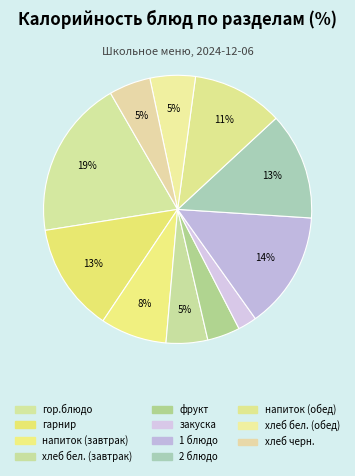

How many slices are in this pie chart?

11